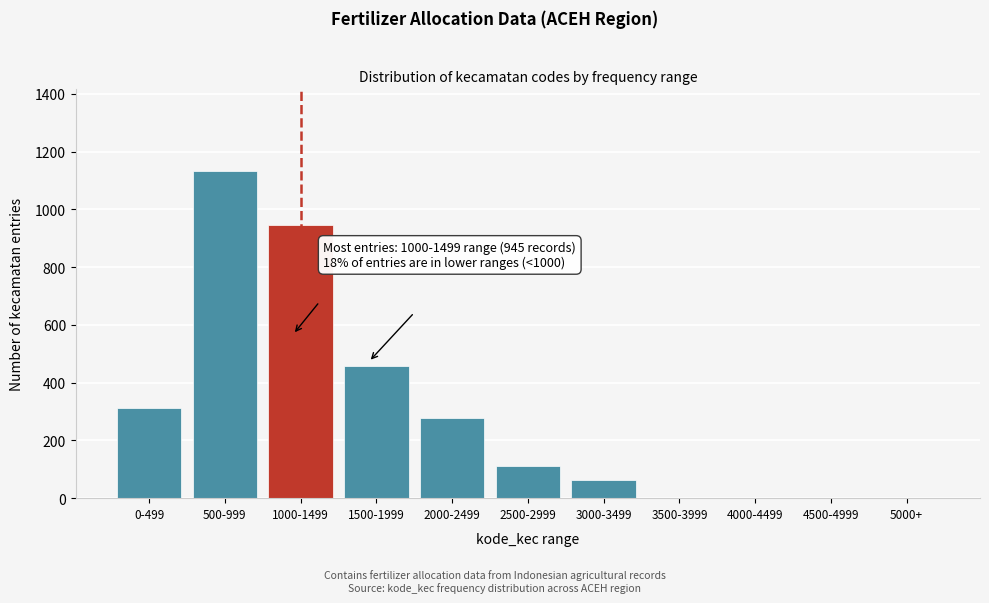

Reading left to right, list all the values displayed in this chart.

0-499=312	500-999=1134	1000-1499=945	1500-1999=456	2000-2499=278	2500-2999=112	3000-3499=63	3500-3999=0	4000-4499=0	4500-4999=0	5000+=0